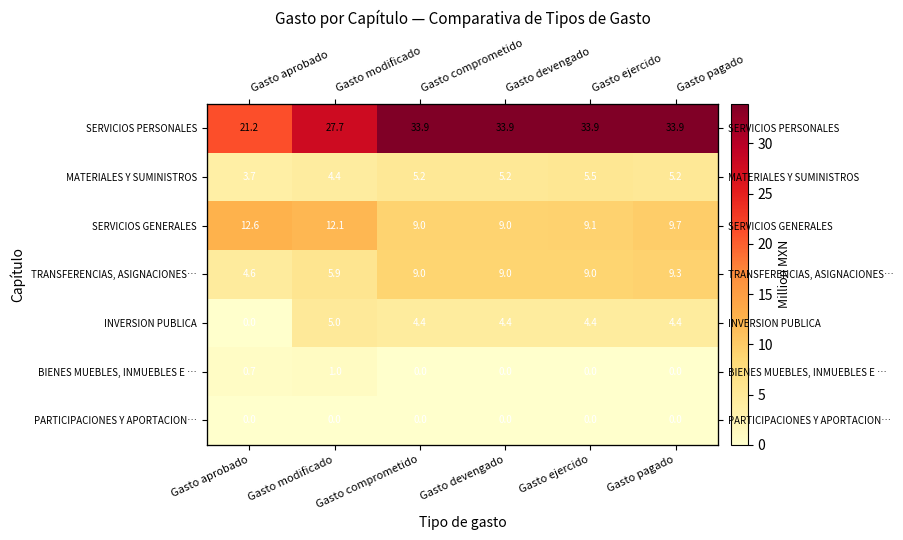

Count the number of categories in the chart.

6